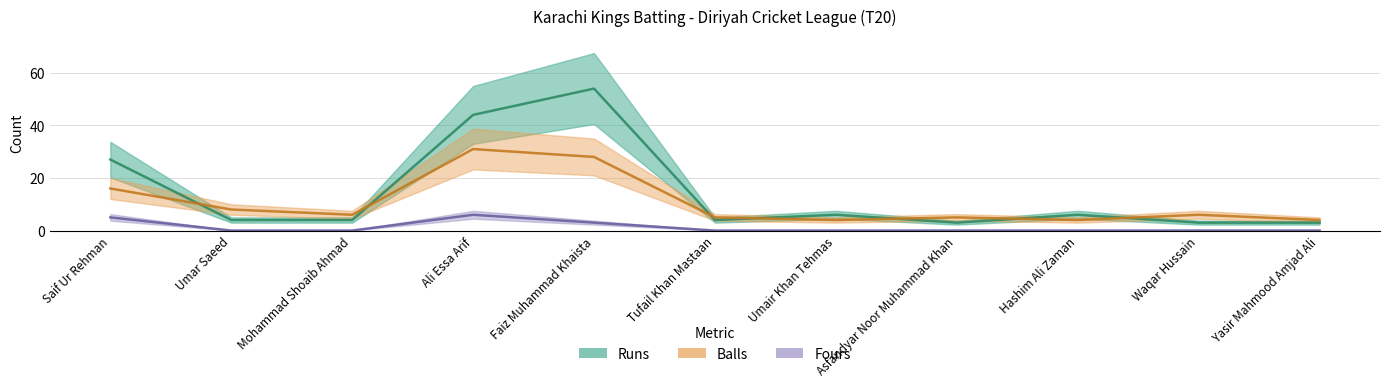

Reading left to right, what are all the values shown in this chart?

Runs: 27	4	4	44	54	4	6	3	6	3	3
Balls: 16	8	6	31	28	5	4	5	4	6	4
Fours: 5	0	0	6	3	0	0	0	0	0	0